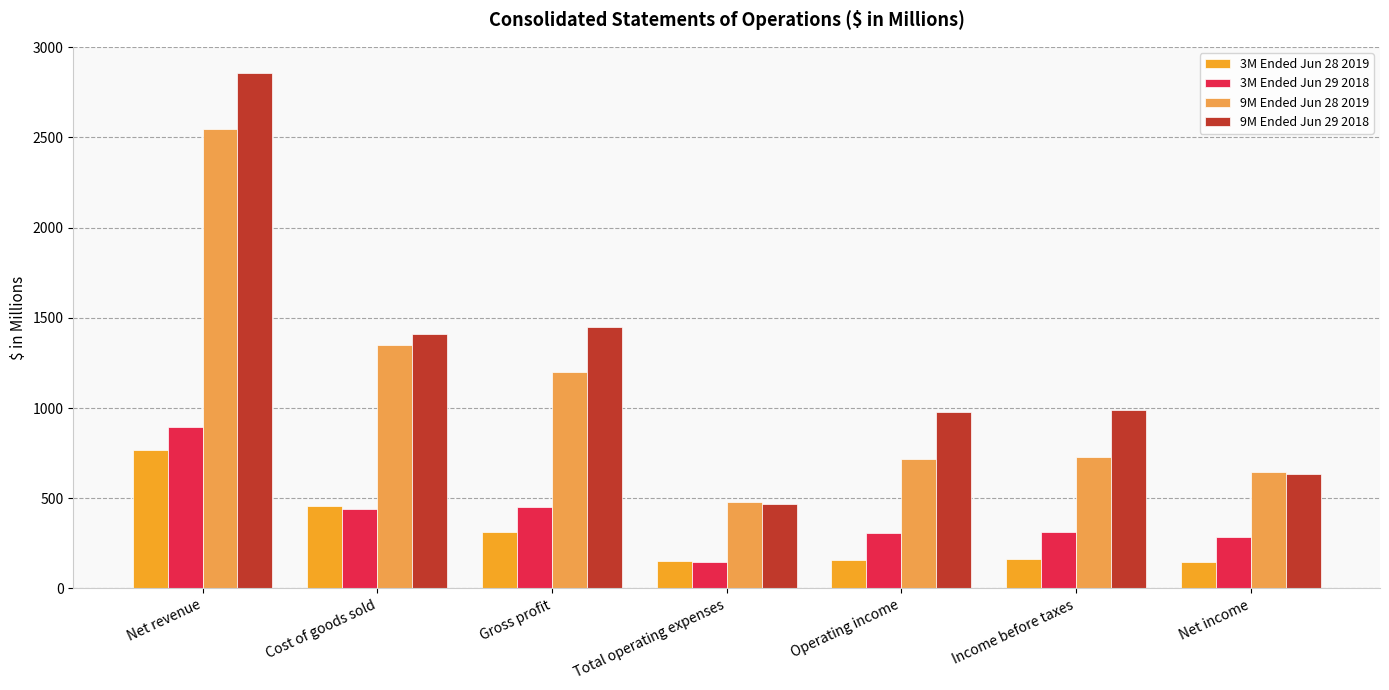

What is the highest value of the 9M Ended Jun 29 2018 series?

2859.6